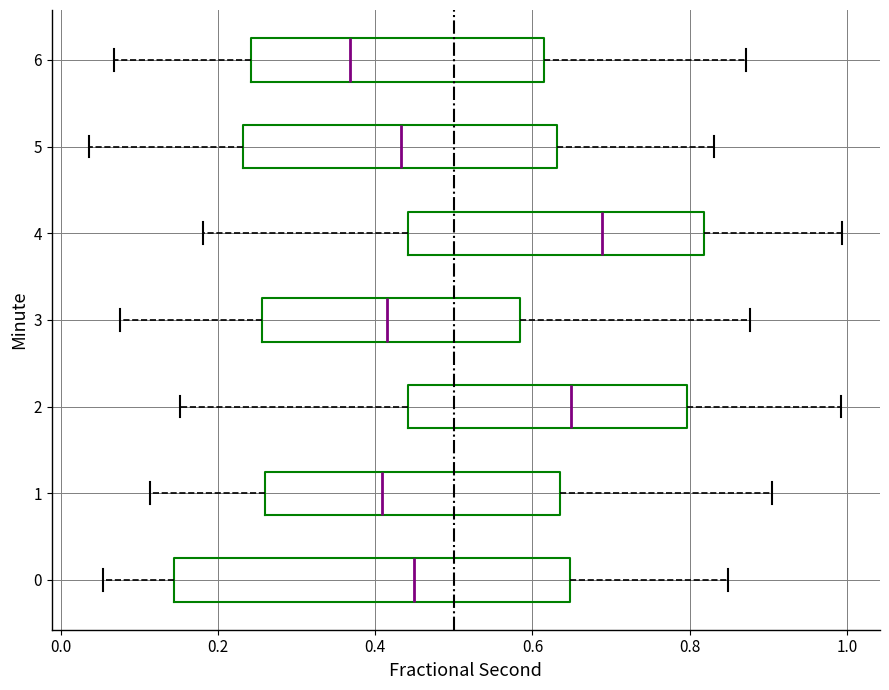

Which box's median line is the furthest to the left?

6